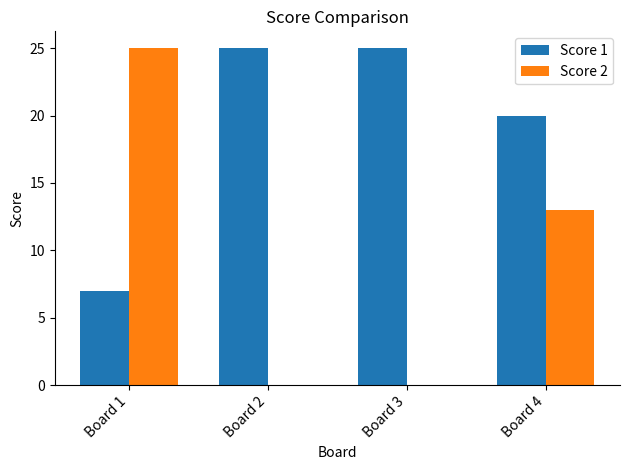

What is the sum of all Score 2 values?

38